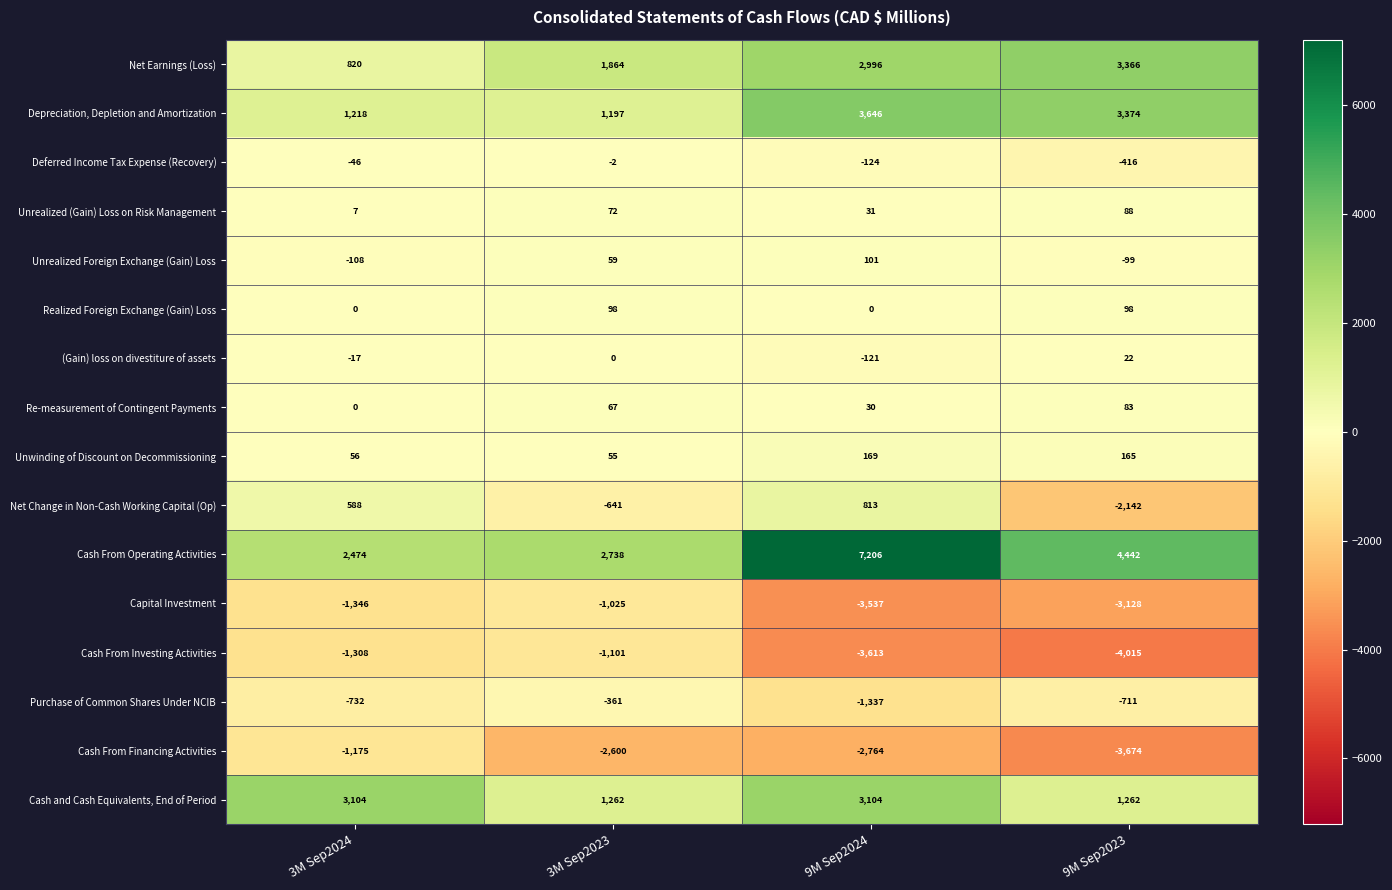

Which category has the highest value across all series?

9M Sep2024